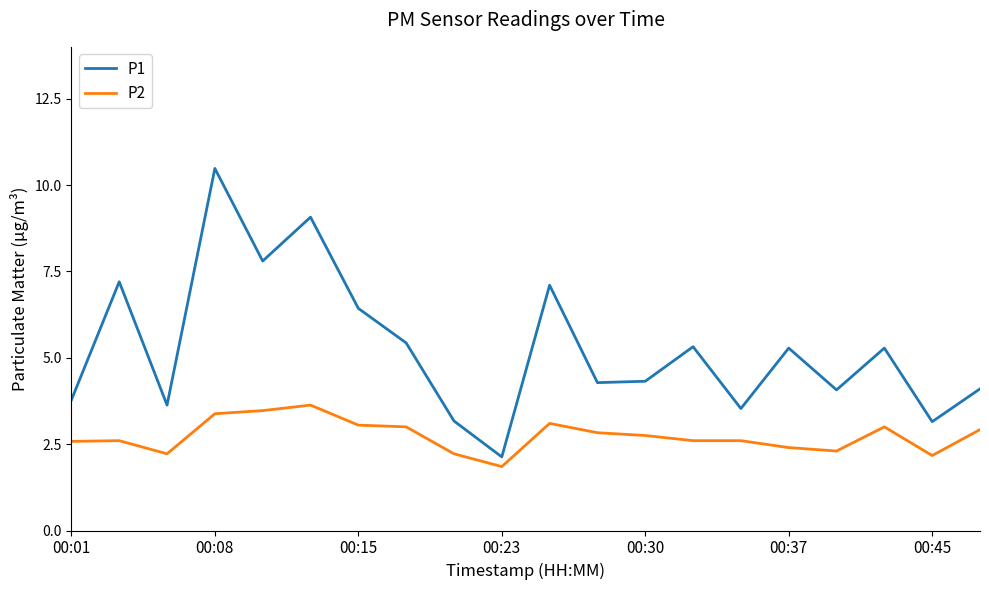

Which series has the widest spread of values?

P1